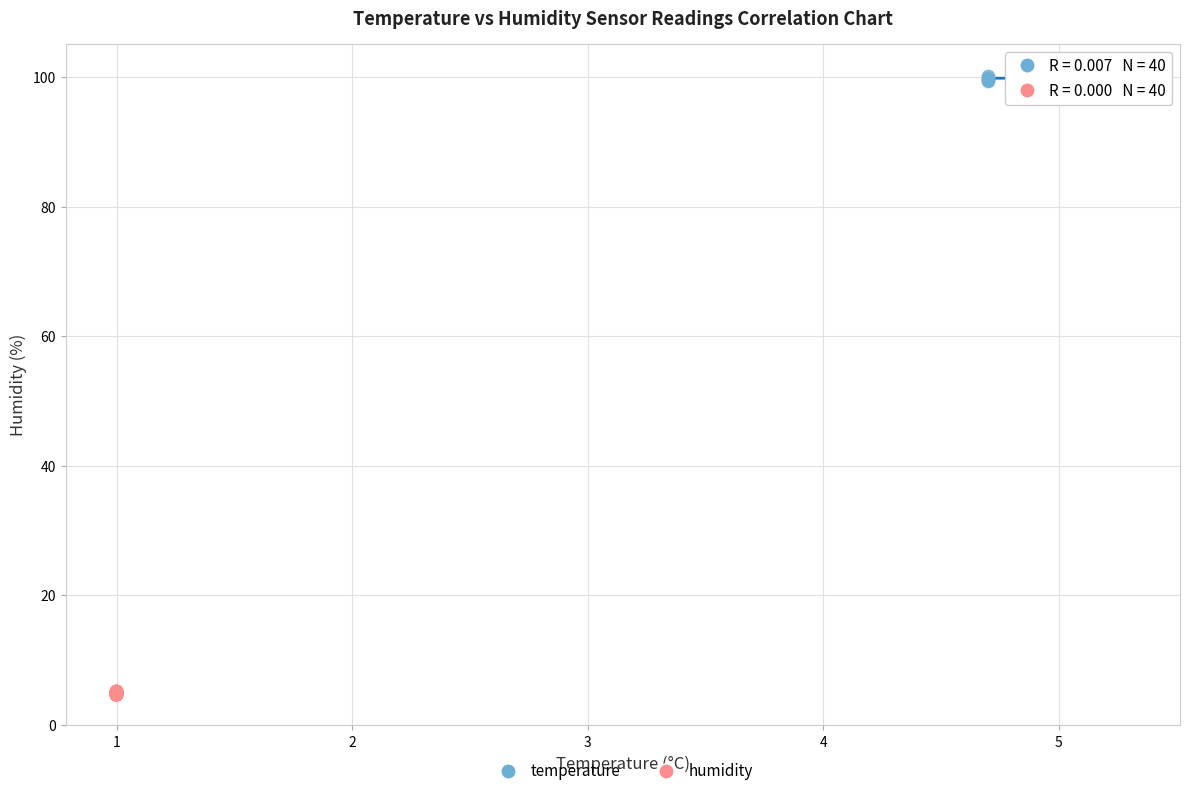

Which series reaches the minimum Y coordinate?

humidity